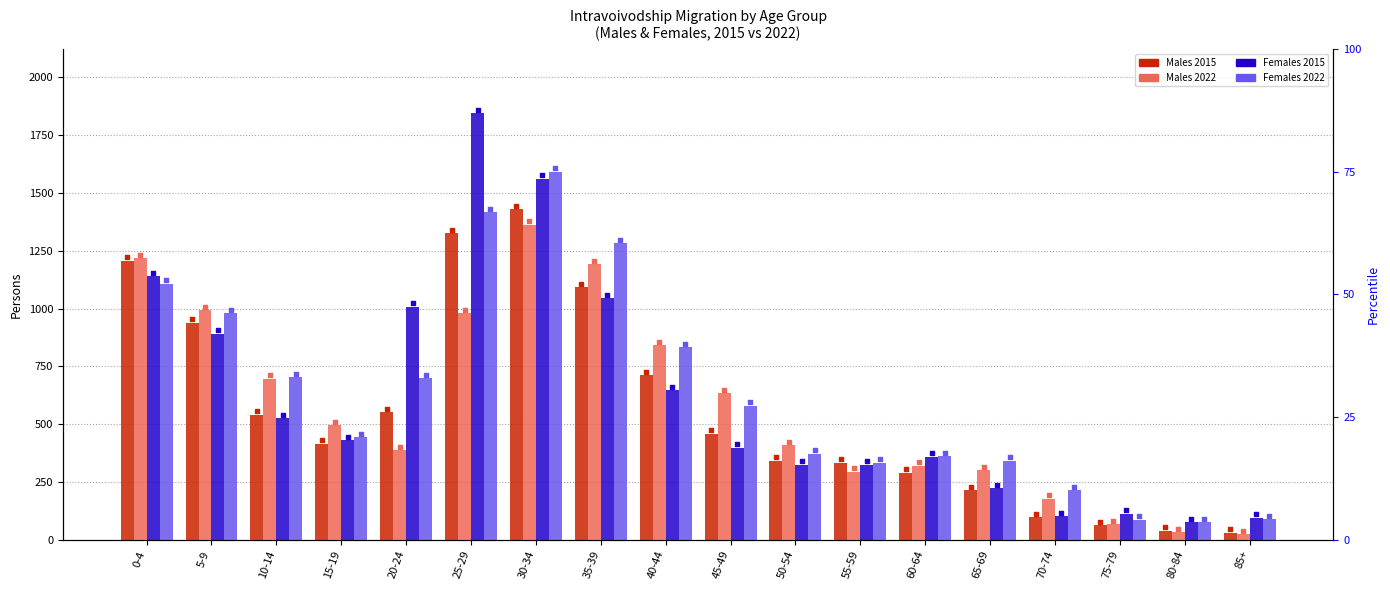

At how many categories does at least one series exceed 1009?

4